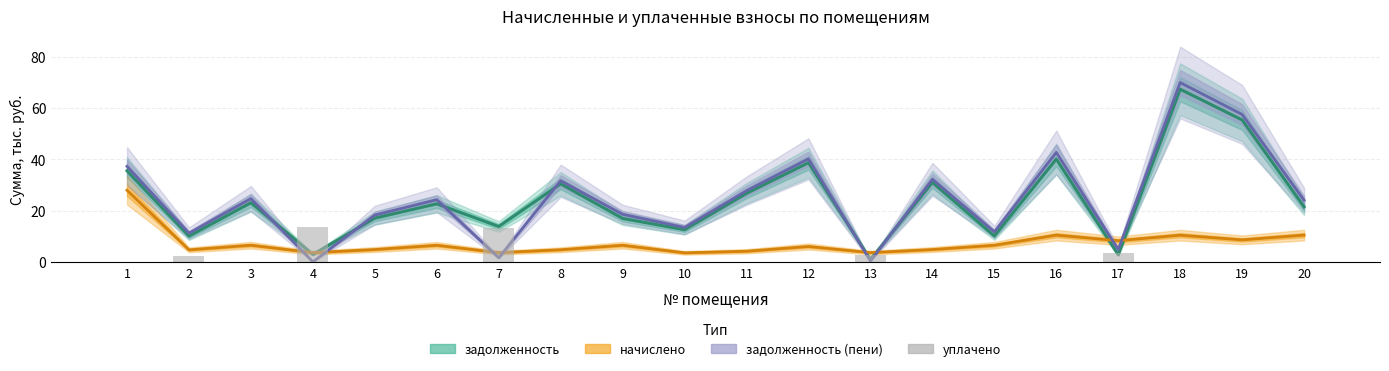

What is the maximum value shown in the chart?

69.9